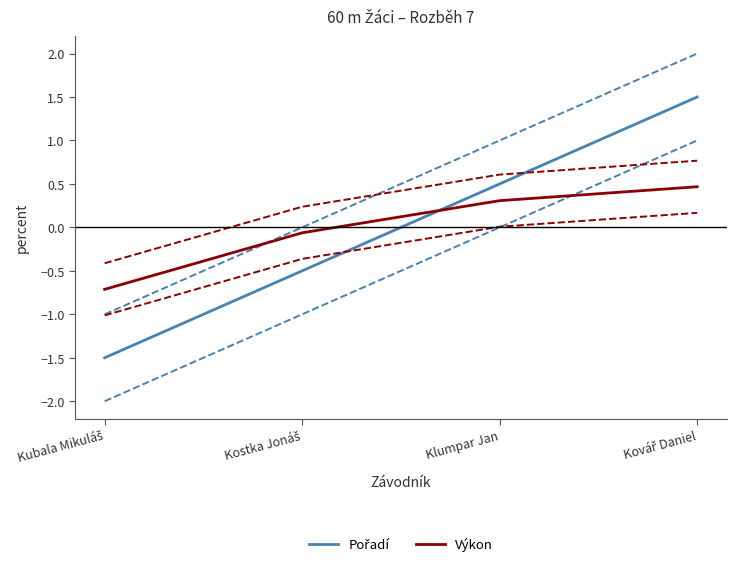

List the series in order of their overall mean, highest first.

Výkon, Pořadí